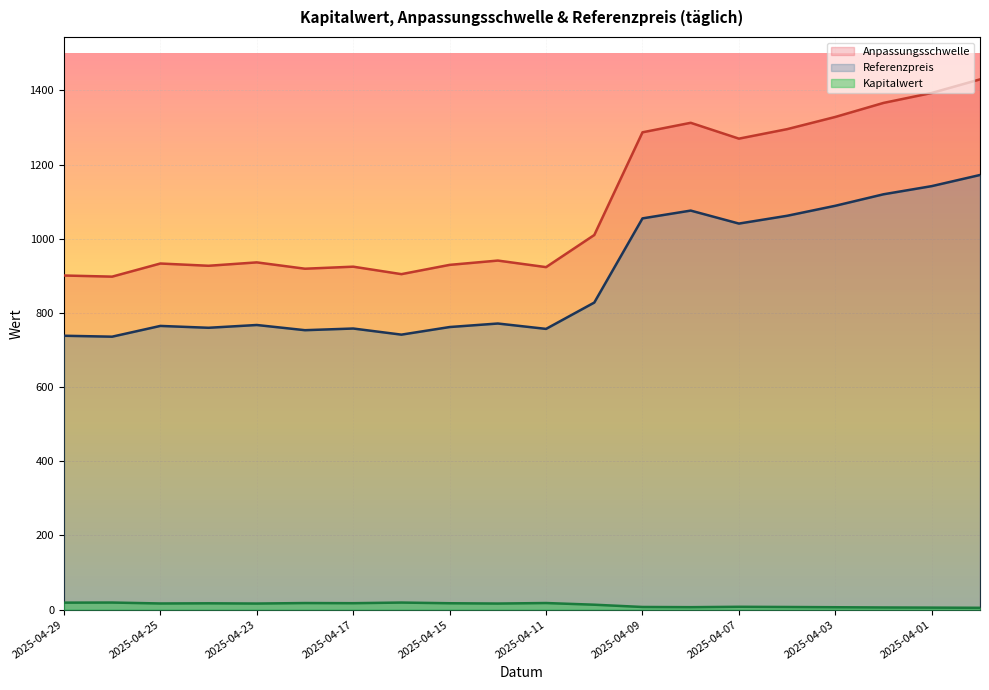

The value of Anpassungsschwelle at 2025-04-28 is 1456.6. True or false?

False